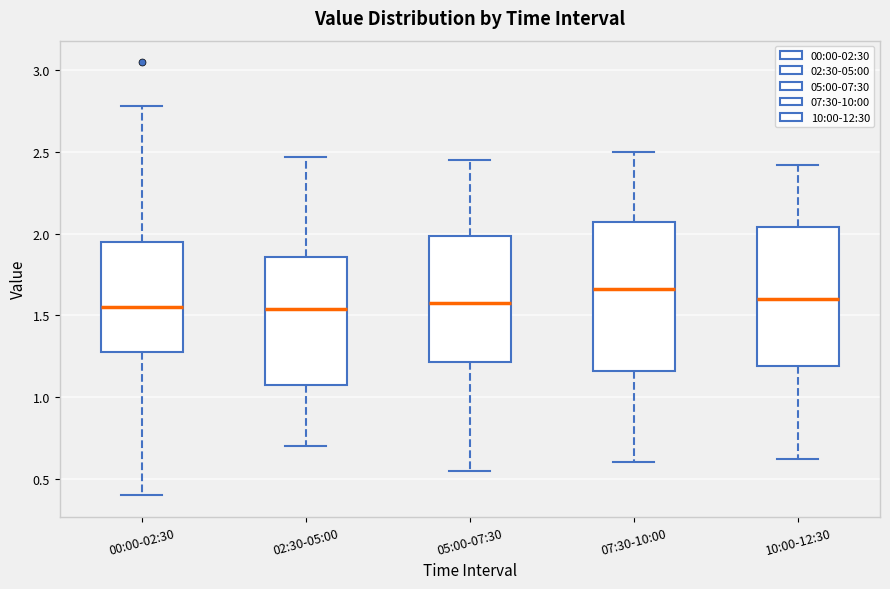

Where is the lower edge of the box for 05:00-07:30 on the y-axis? The values are not printed on the chart, so give them approximately, as read against the axis.

1.20